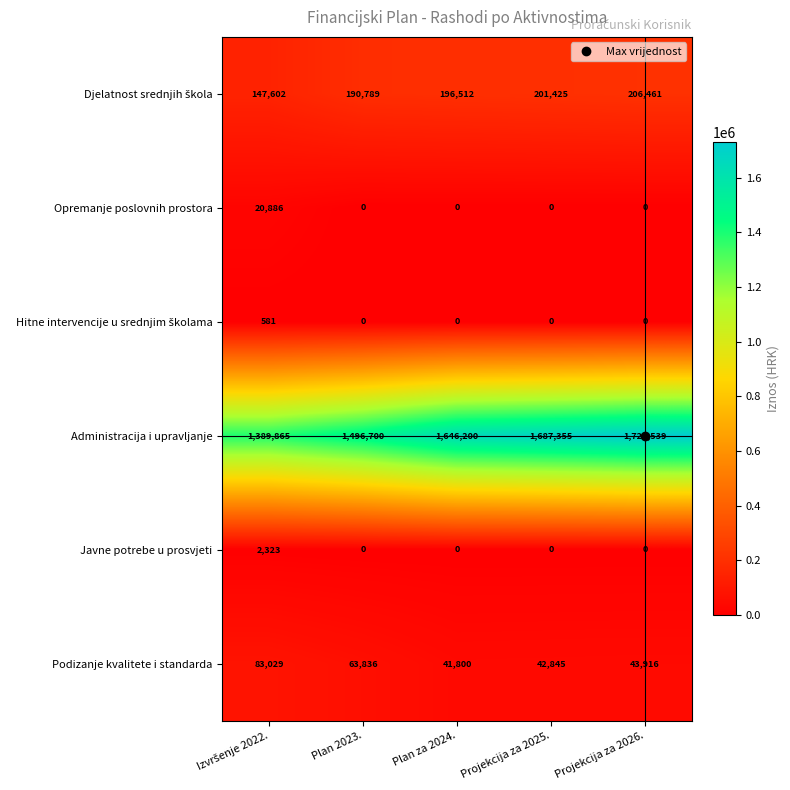

At which category is the sum across all series the highest?

Projekcija za 2026.